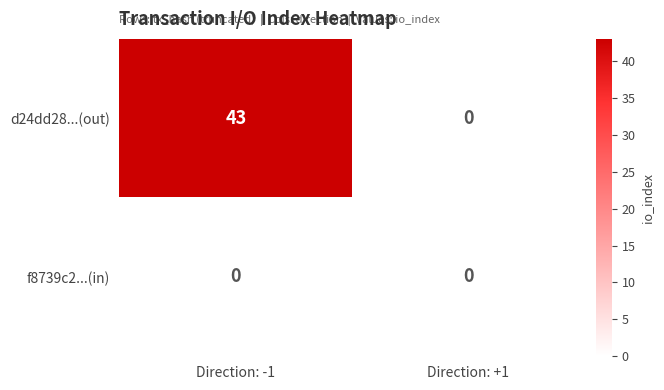

Reading left to right, transcribe all the data shown in this chart.

d24dd28...(out): 43	0
f8739c2...(in): 0	0